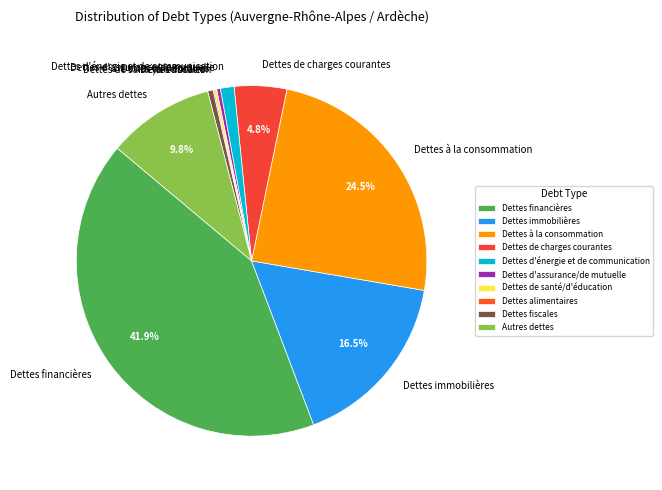

How much of the chart is everything except Dettes immobilières?

83.5%